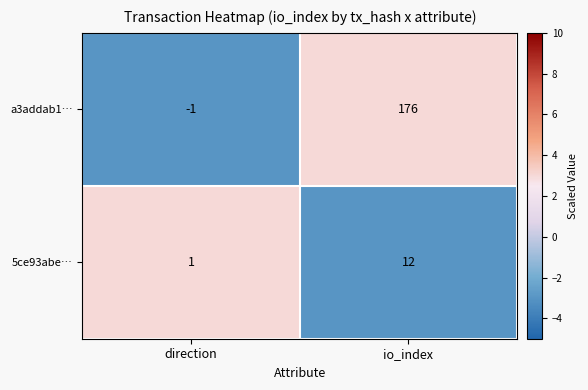

Which category has the highest value in the a3addab1… series?

io_index